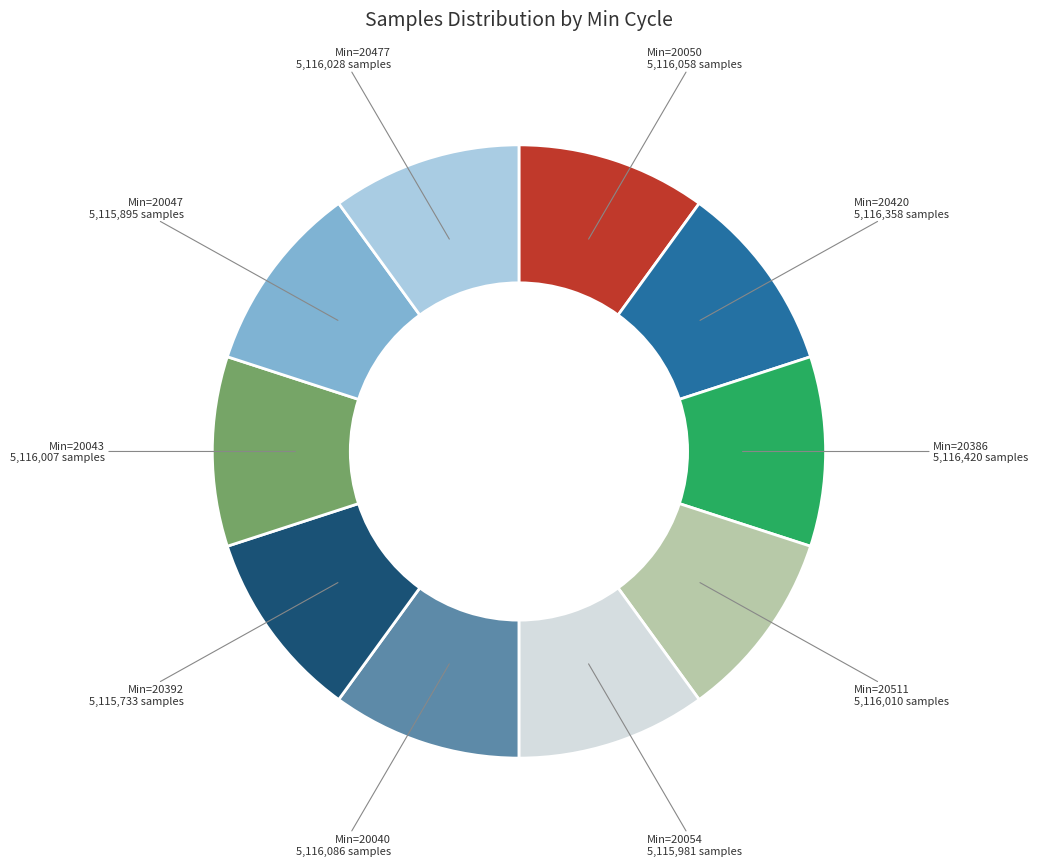

Is there any slice that represents more than half of the pie?

No